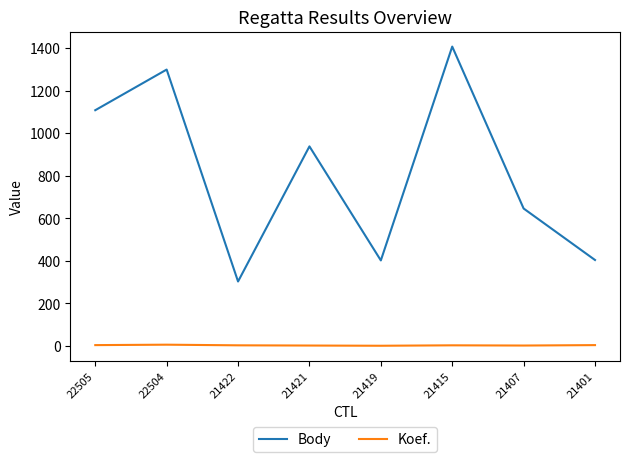

At which label is Body closest to 855?

21421